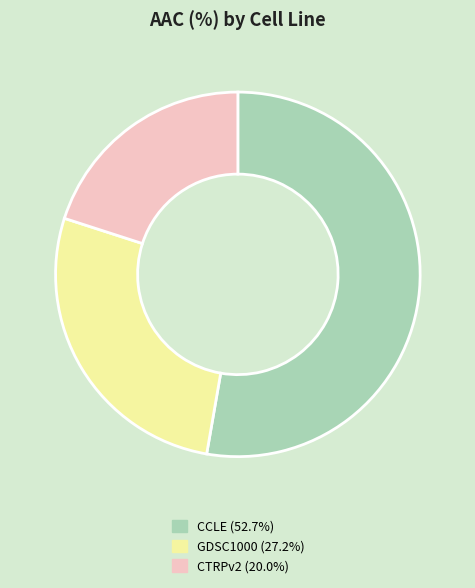

Which slice is the smallest?

CTRPv2